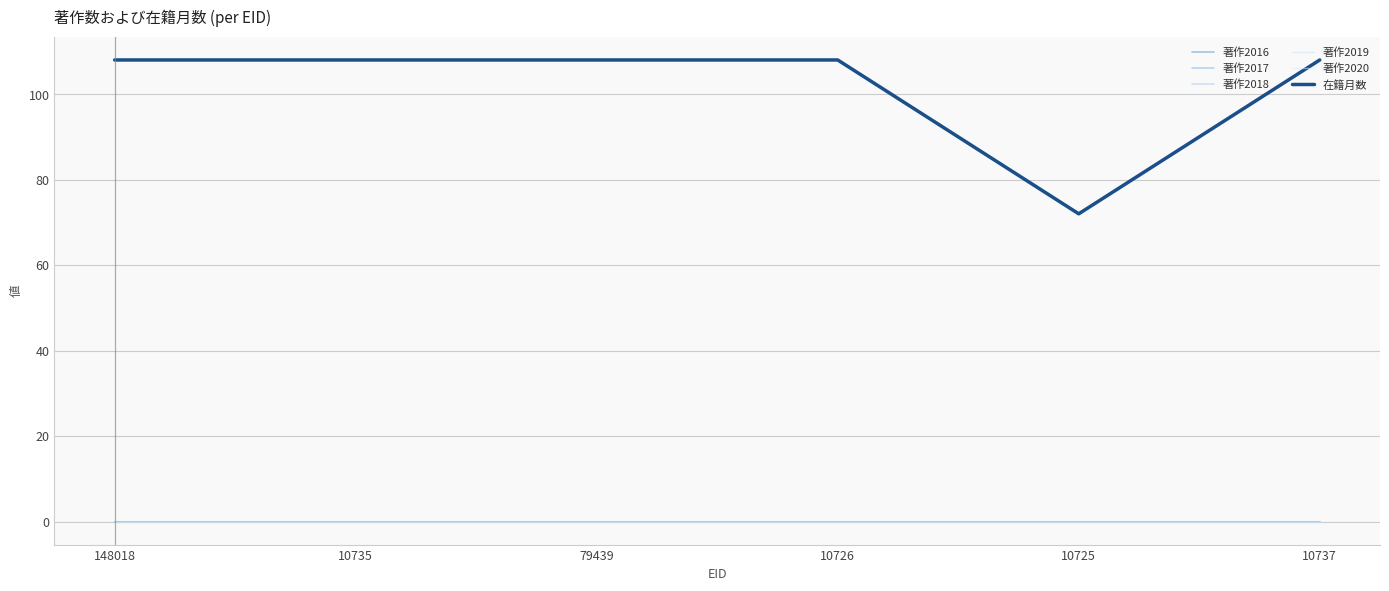

Which series changed the most between 148018 and 10735?

著作2016